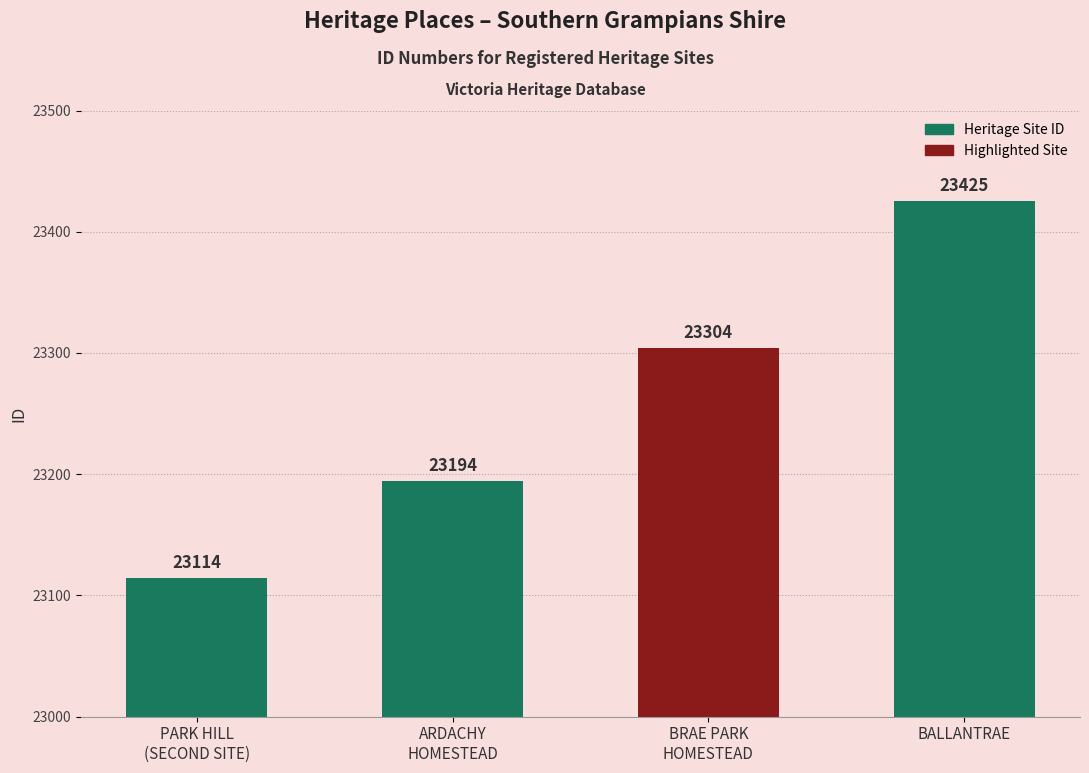

Count the number of categories in the chart.

4